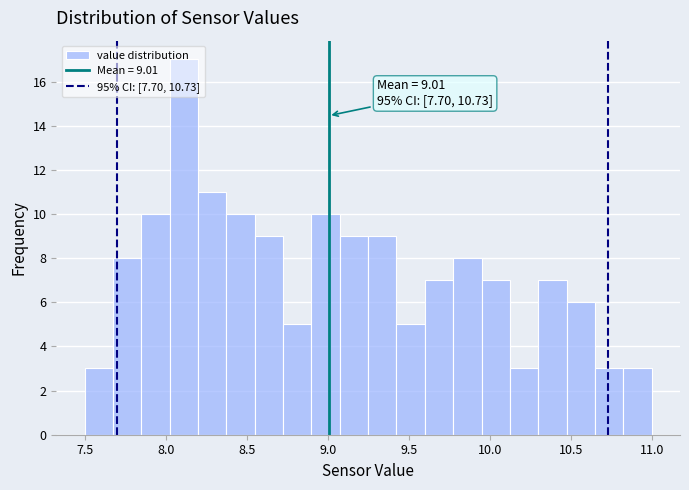

Around what value on the x-axis is the tallest bar? Give the approximate position of its centre, as read against the axis.

8.10